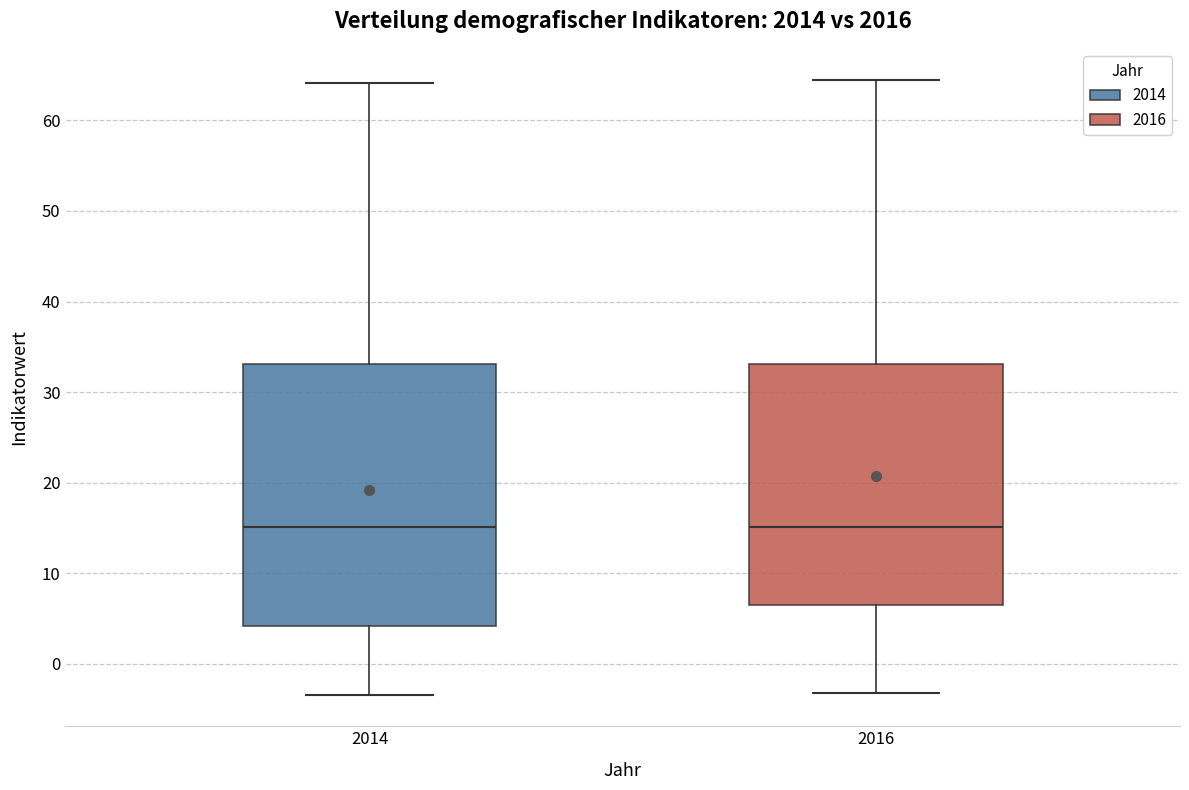

Where is the lower edge of the box at x = 2016 on the y-axis? The values are not printed on the chart, so give them approximately, as read against the axis.

7